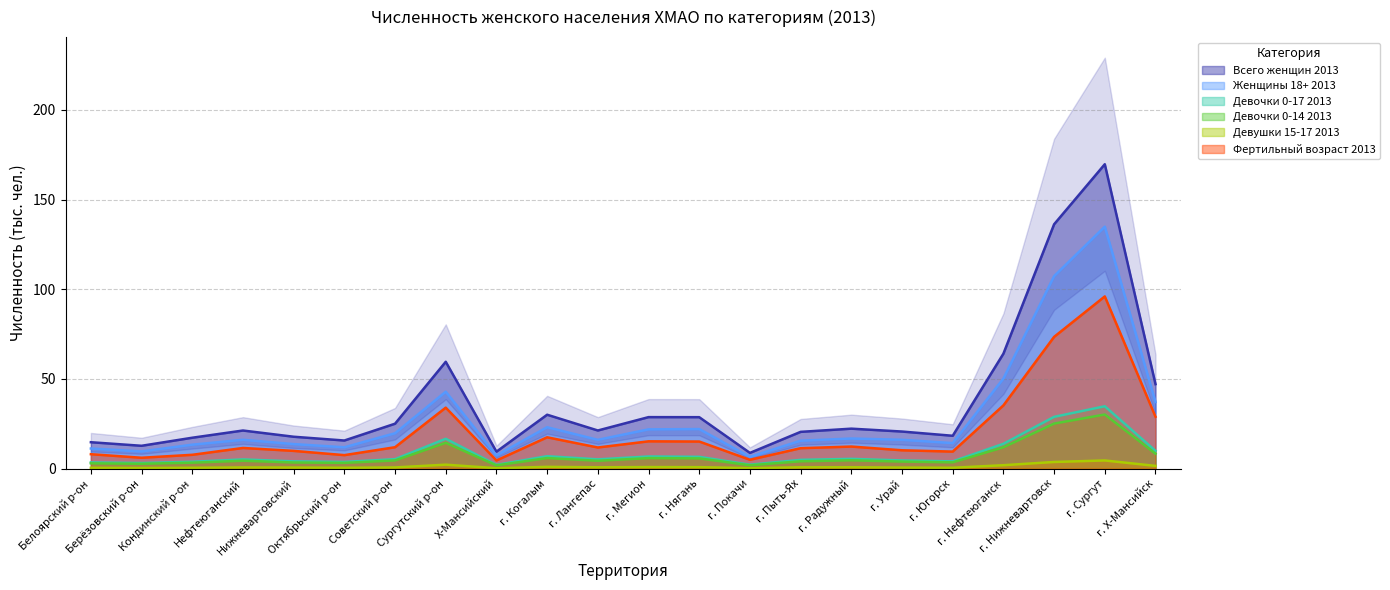

True or false: Всего женщин 2013 and Фертильный возраст 2013 cross at least once.

False